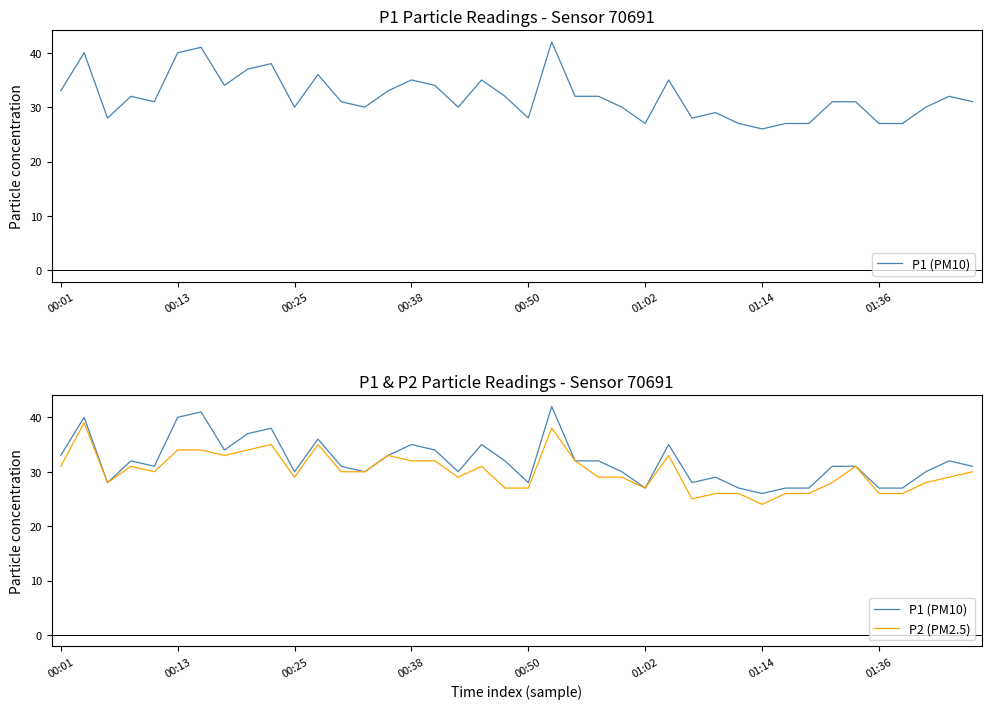

The P1 (PM10) series shows 7 at 38. True or false?

False